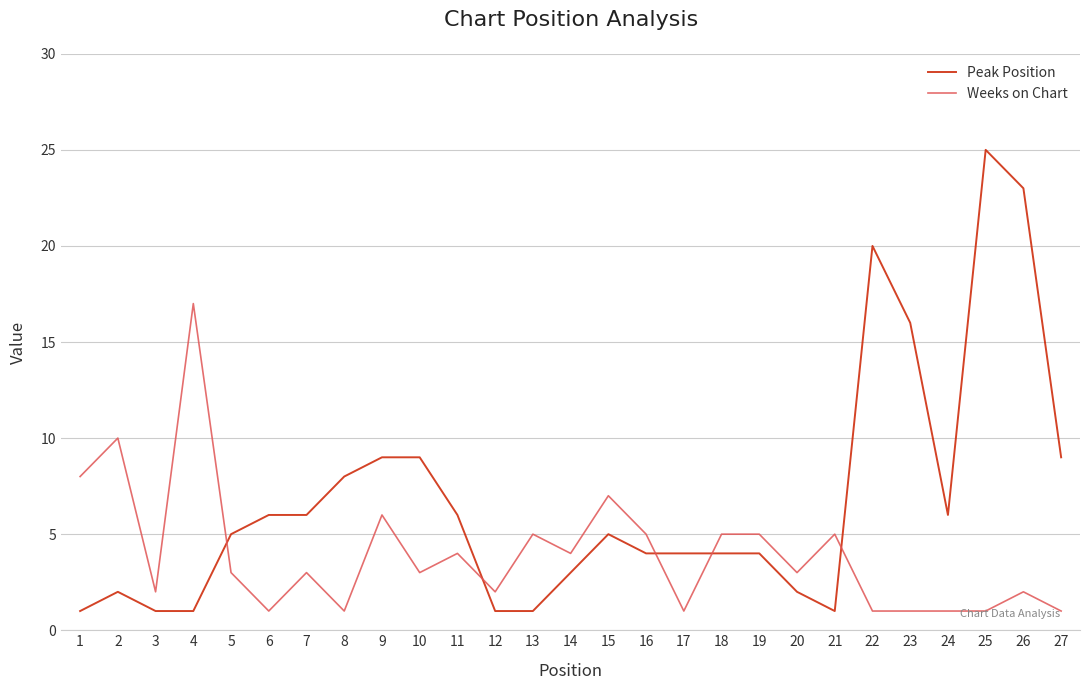

Is this an area chart (filled region under the line)?

No